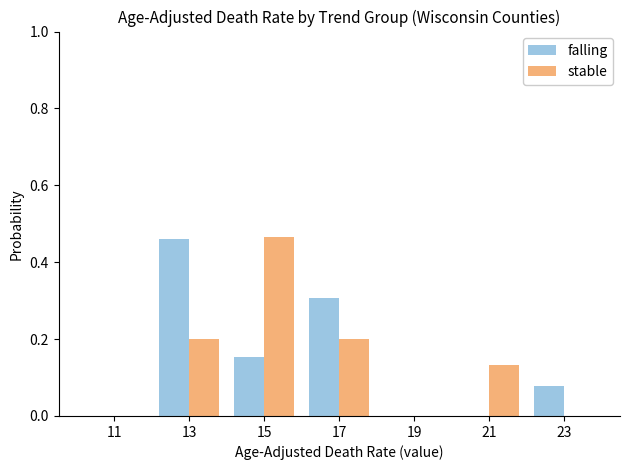

Reading left to right, list every range on the x-axis with the height of the bar of each series over it. The values are not printed on the chart, so give them approximately, as read against the axis.

10 to 12: falling=0	stable=0
12 to 14: falling=0.46	stable=0.20
14 to 16: falling=0.16	stable=0.46
16 to 18: falling=0.30	stable=0.20
18 to 20: falling=0	stable=0
20 to 22: falling=0	stable=0.14
22 to 24: falling=0.08	stable=0